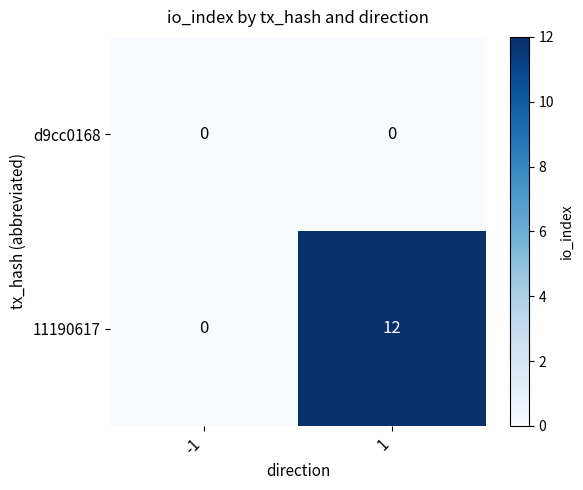

True or false: d9cc0168 has a value of 0 at -1.

True